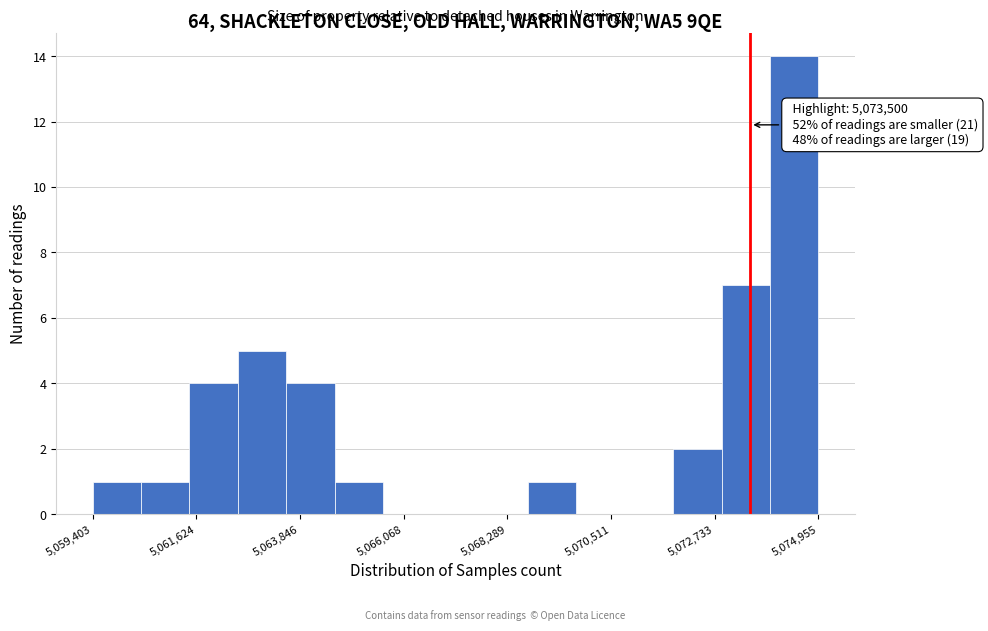

Read against the x-axis, roughly where is the centre of the tallest bar?

5074500